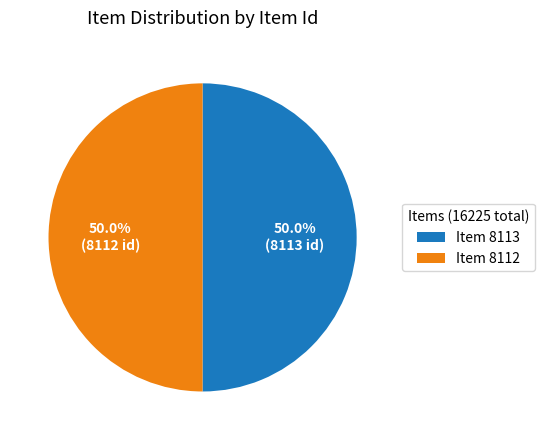

Do Item 8113 and Item 8112 together represent more than half of the pie?

Yes